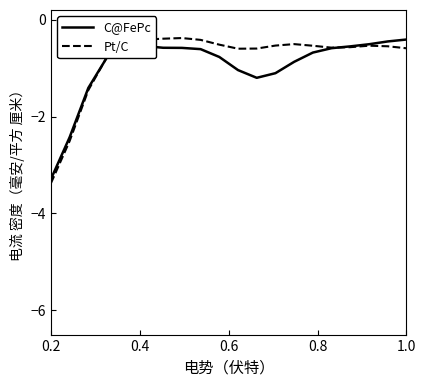

Which series ends up on top after the final intersection of C@FePc and Pt/C?

C@FePc